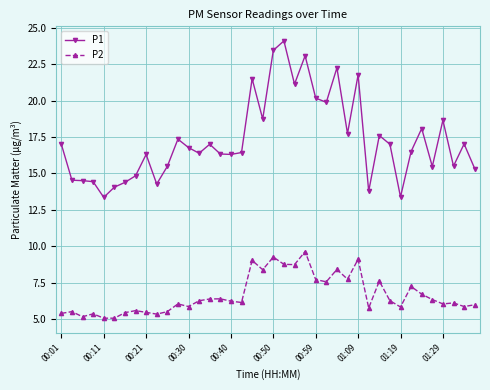

What is the sum of all P2 values?

265.9